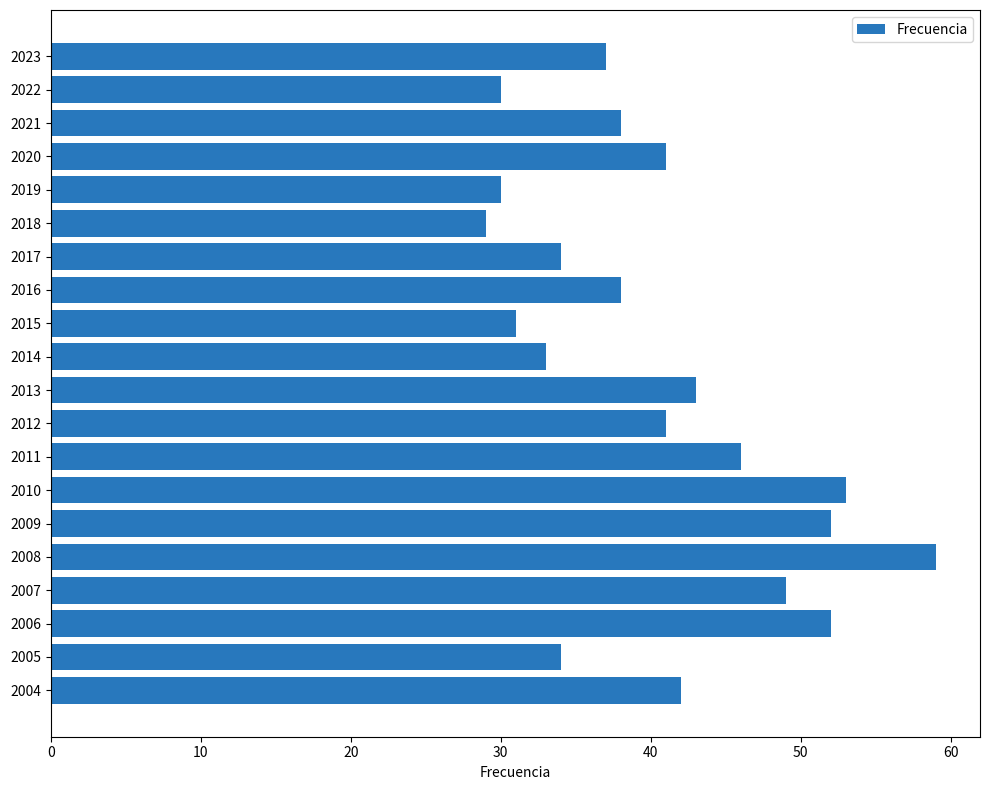

How many data points are less than 41?

10